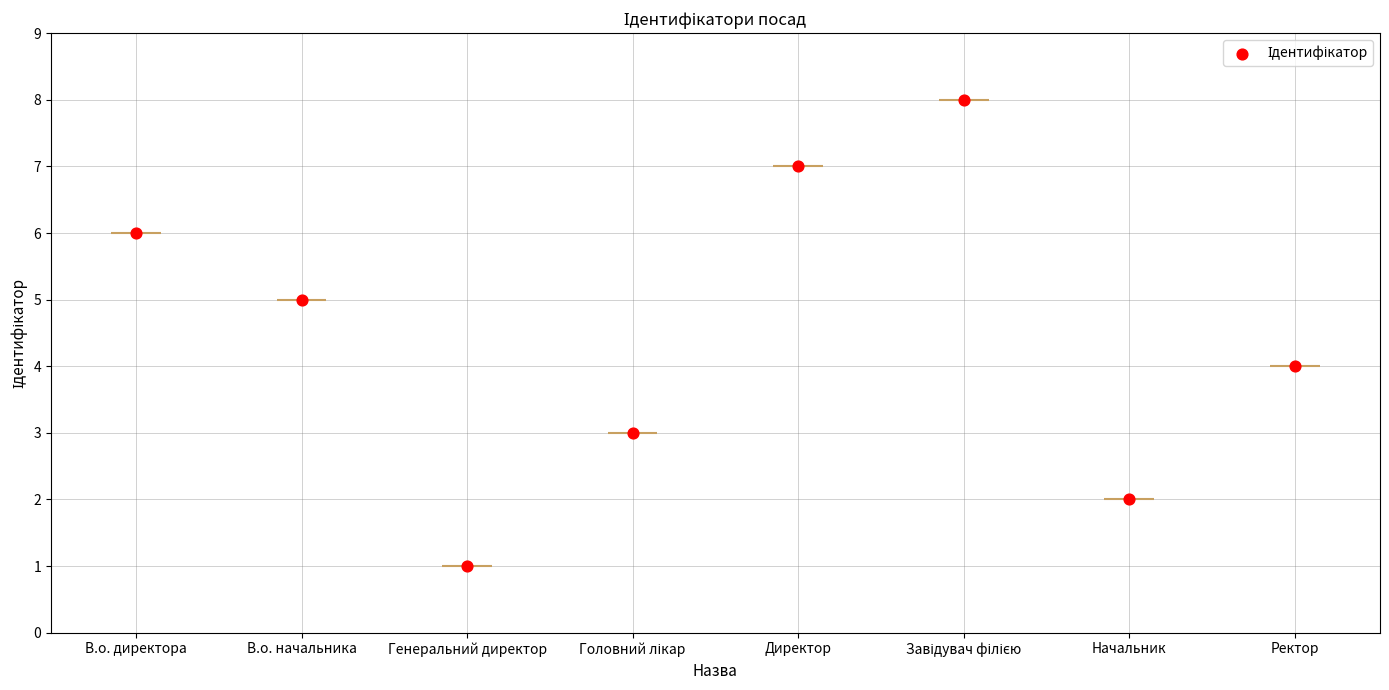

What is the change in value from Завідувач філією to Начальник?

-6